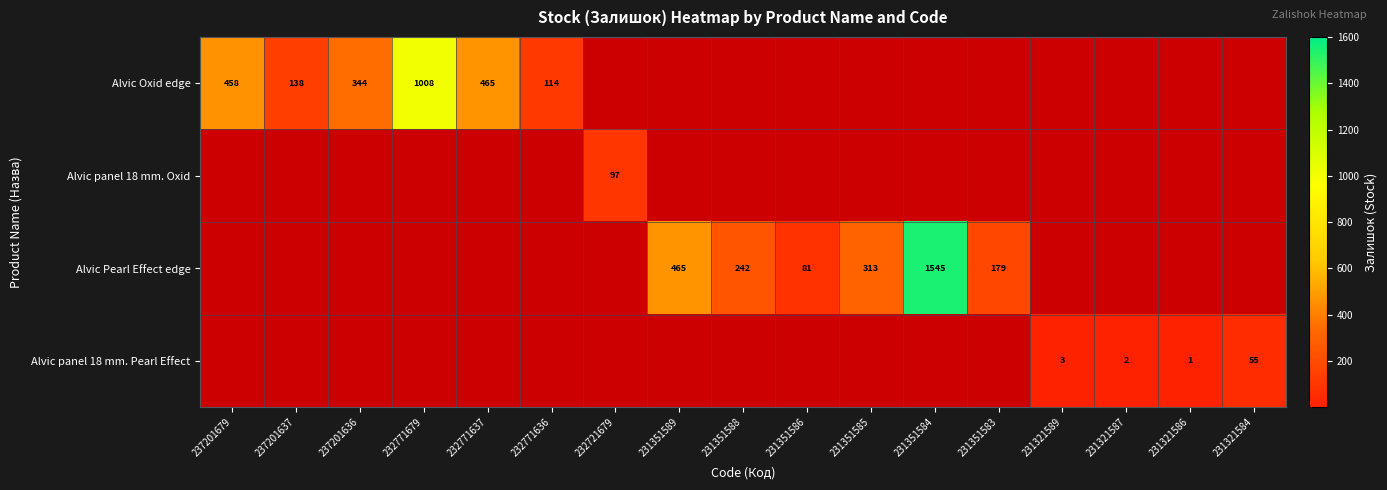

The Alvic Oxid edge series shows 233 at 237201637. True or false?

False